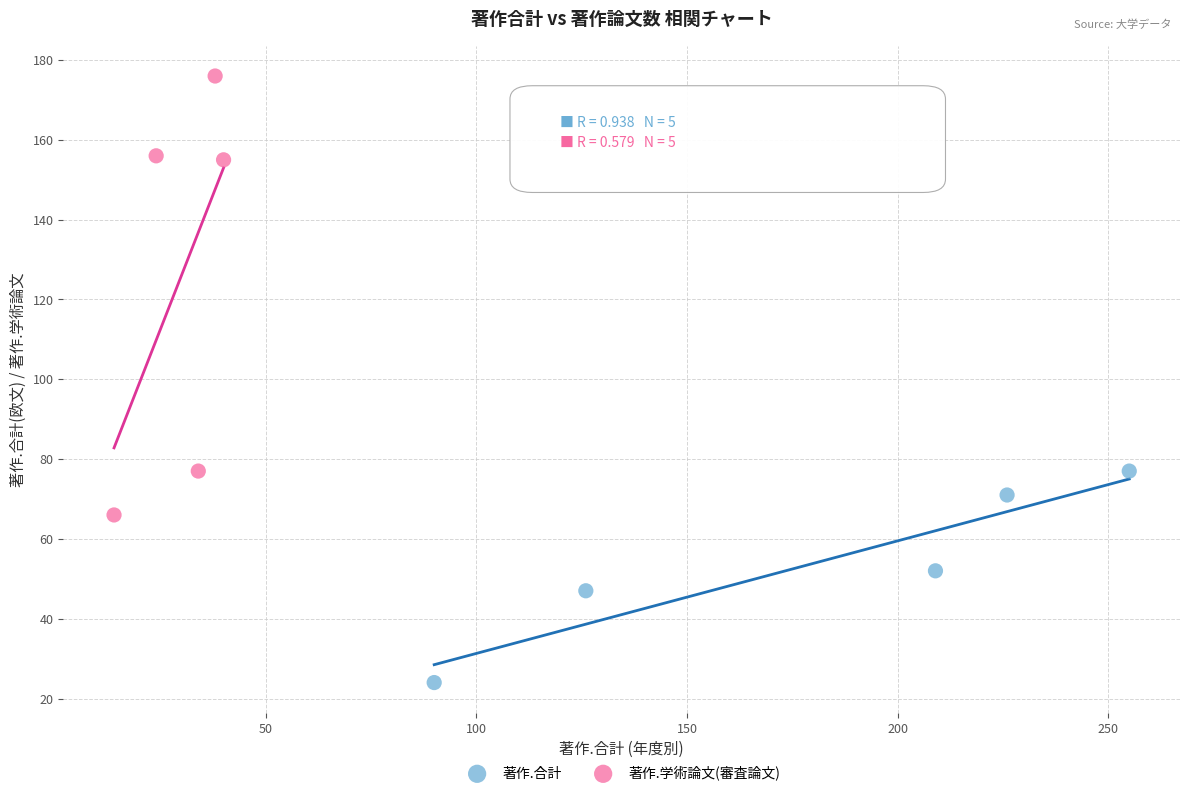

What are all the series names shown in the legend?

著作.合計, 著作.学術論文(審査論文)